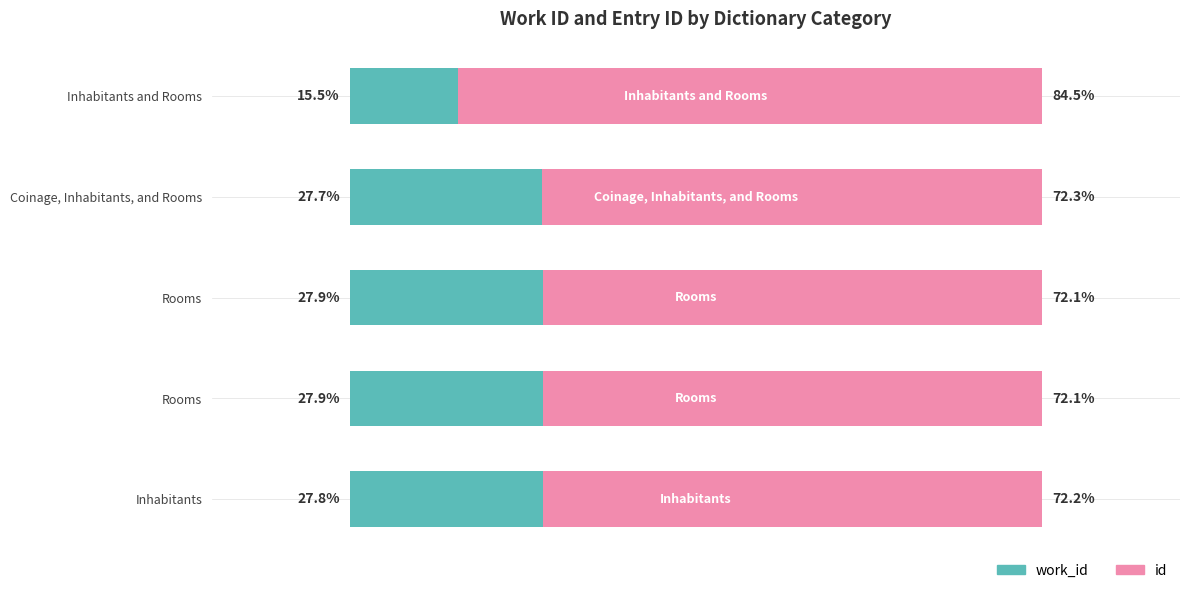

What are all the series names shown in the legend?

work_id, id